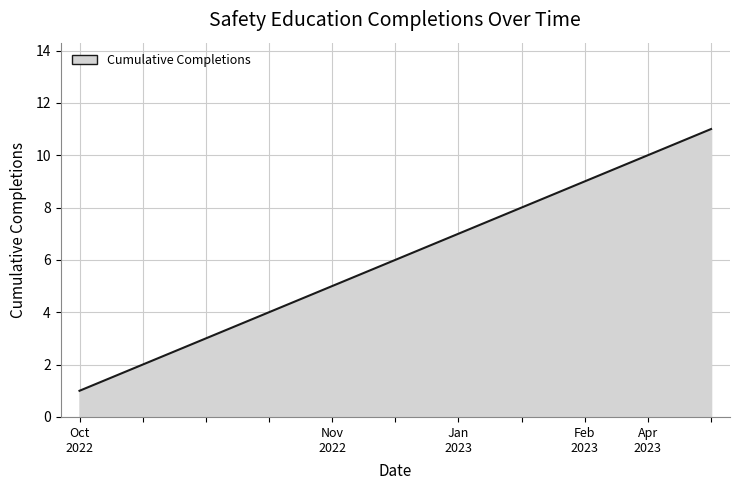

What is the difference between the maximum and minimum values?

10